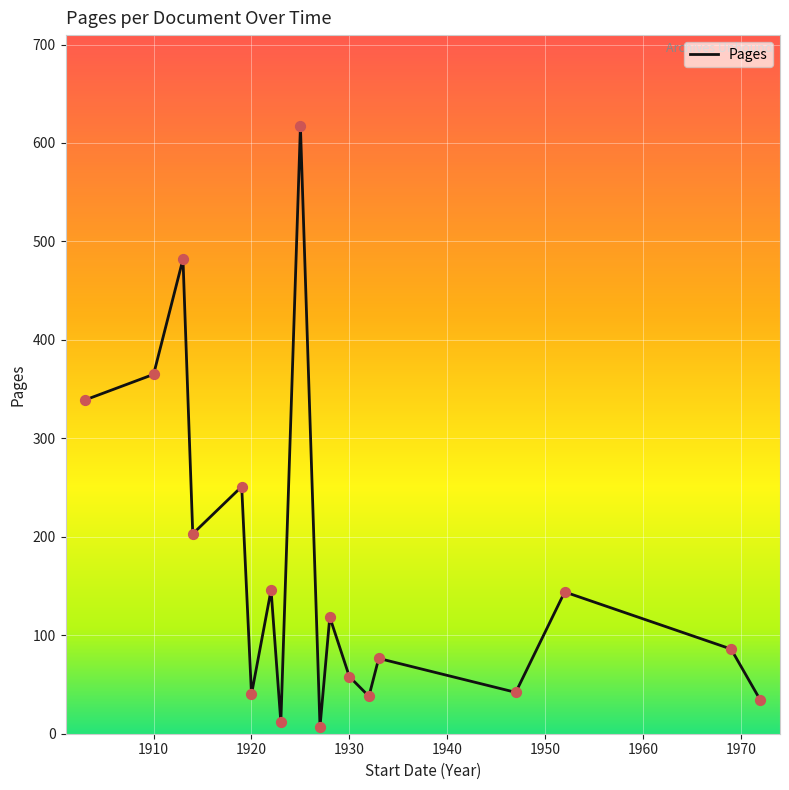

What is the difference between the maximum and minimum values?

610.0